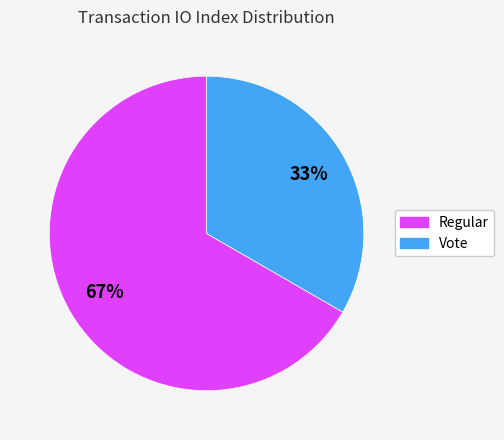

What is the majority slice?

Regular